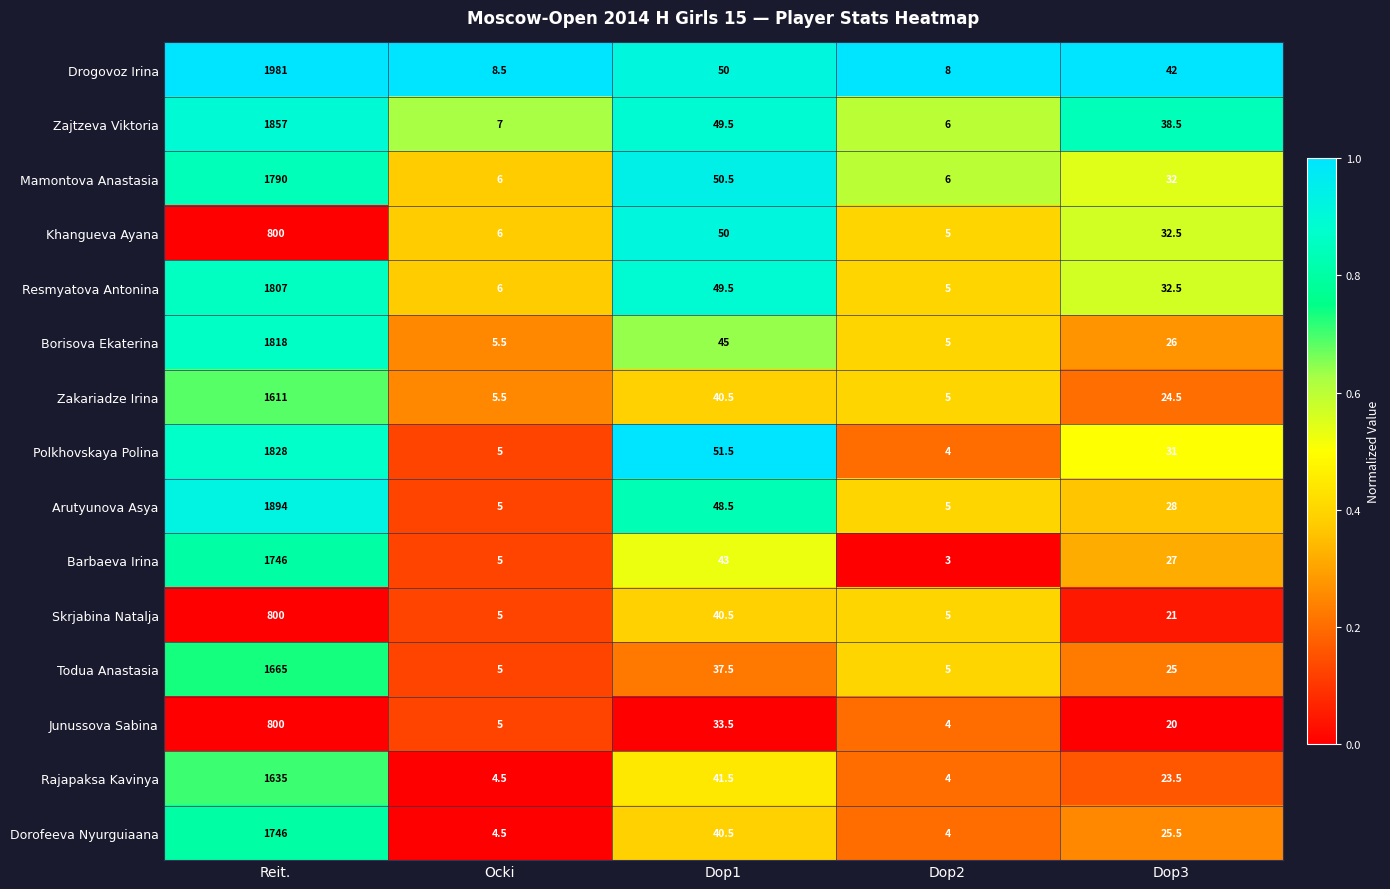

What is the sum of all Dorofeeva Nyurguiaana values?

1820.5